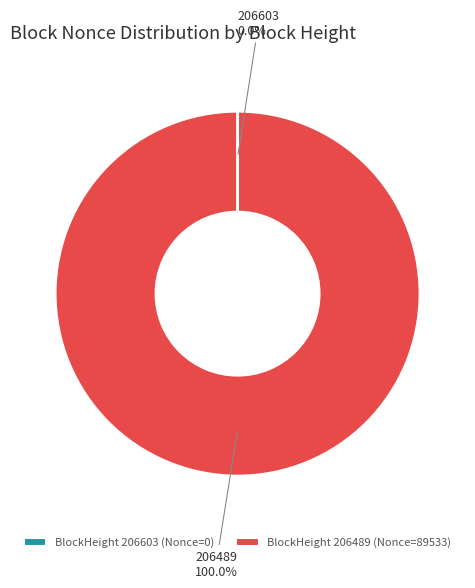

Is there a majority slice in this chart?

Yes